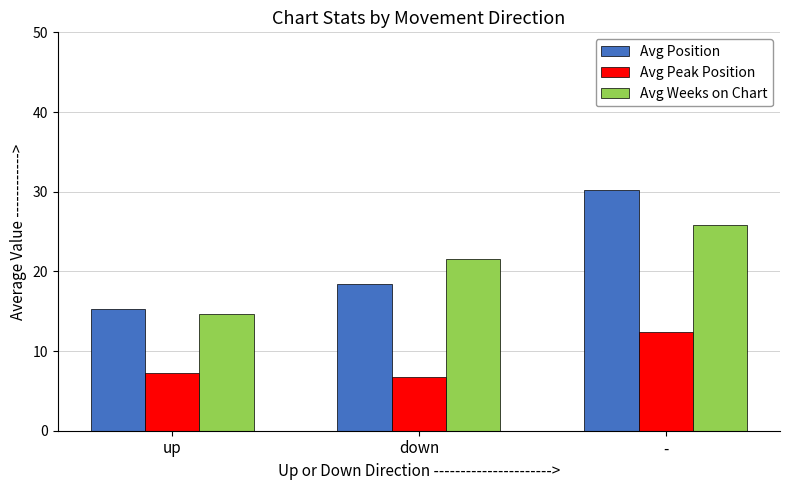

What is the total value across all series at -?

68.5